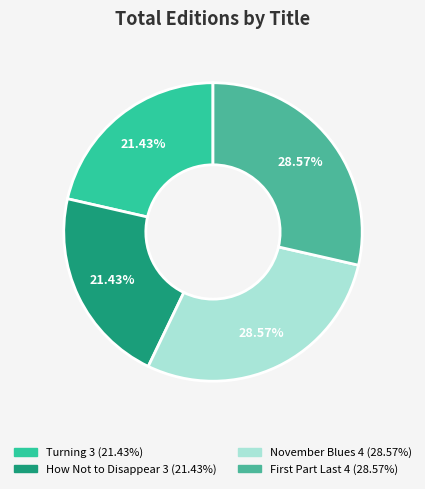

To the nearest percent, what is the difference between the largest and smallest slice percentages?

7%